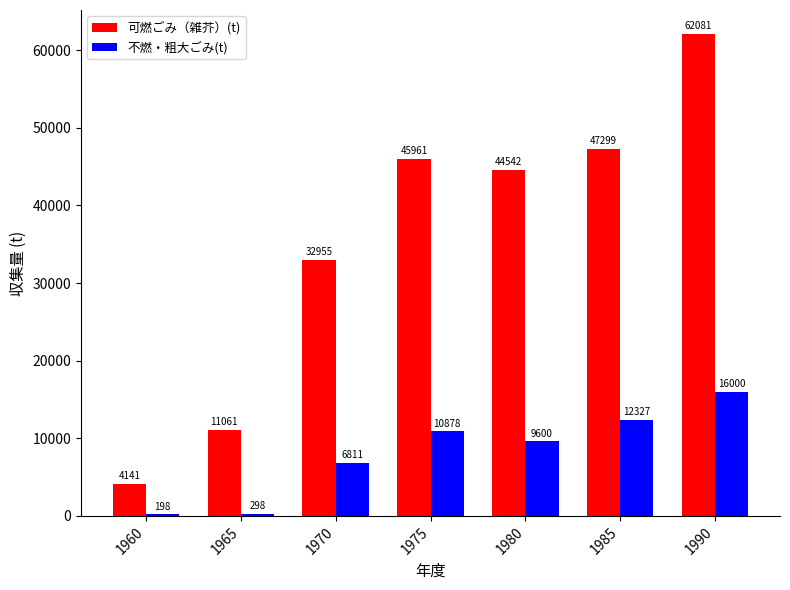

What is the greatest value displayed?

62081